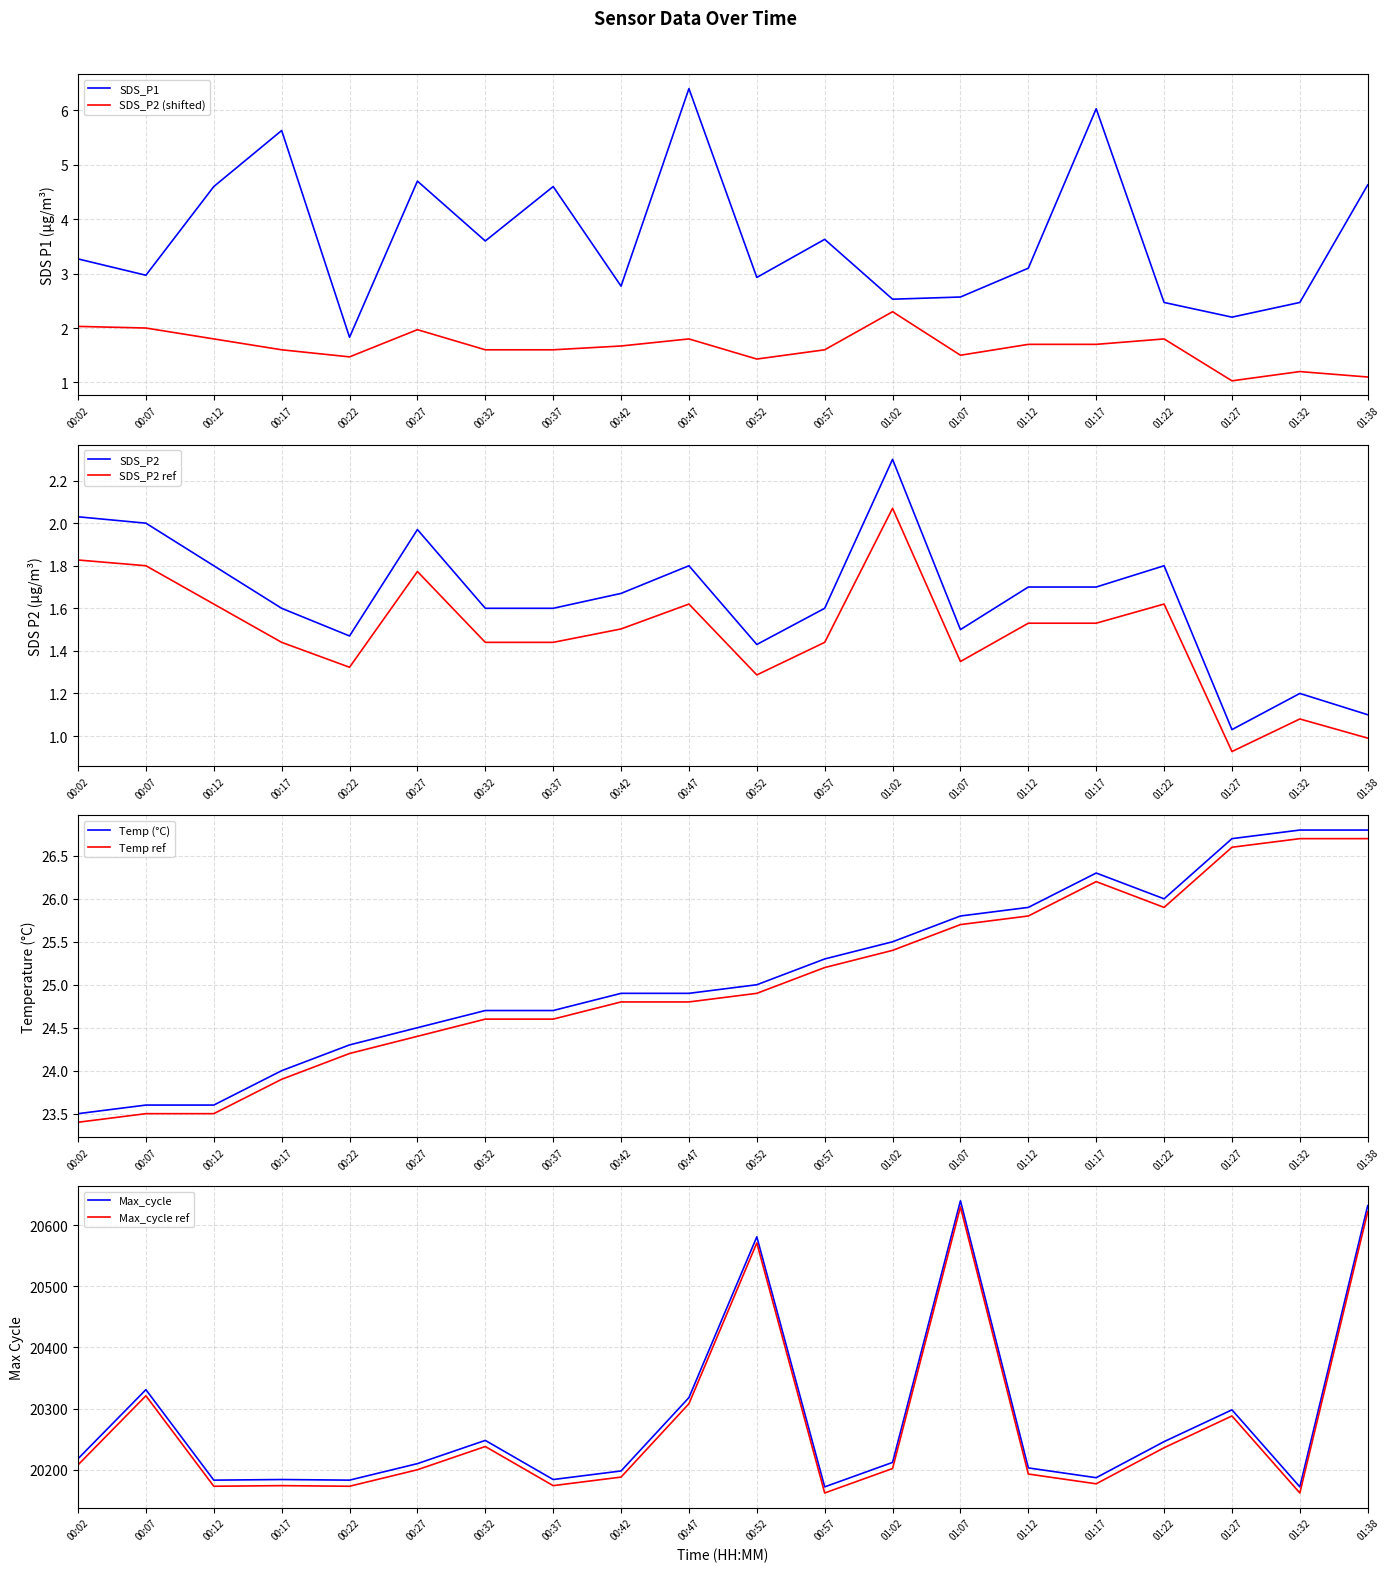

How many interior local valleys does the Temp series have?

1